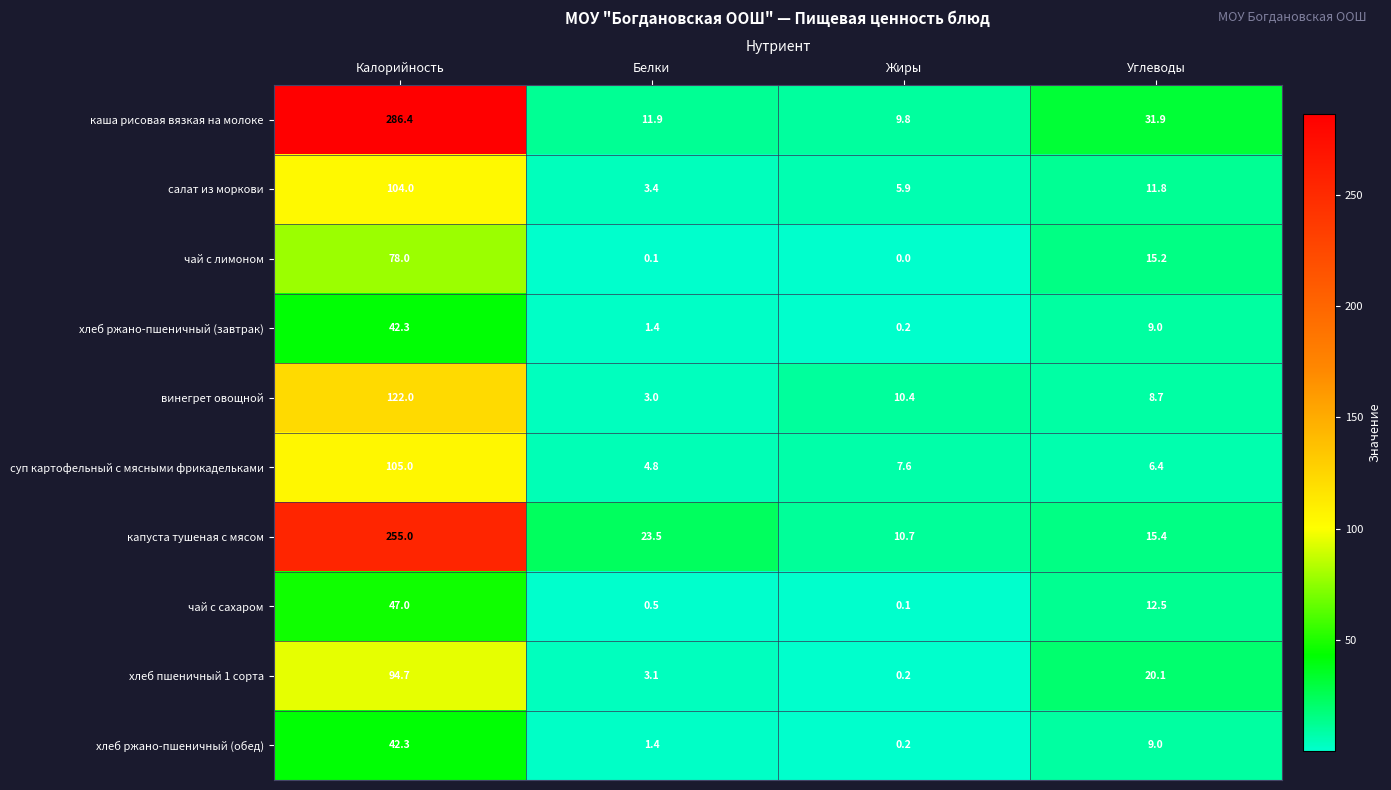

What is the greatest value displayed?

286.4